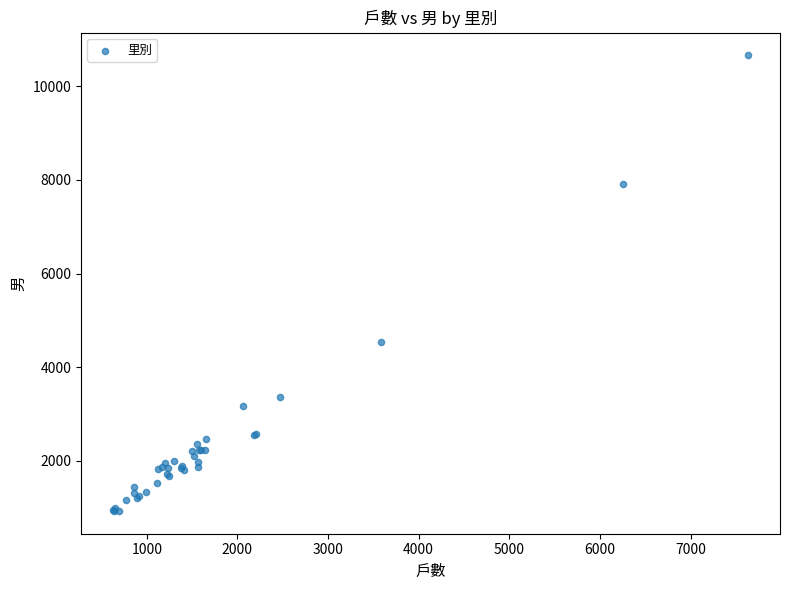

What Y value in the scatter plot is closest to 5794?

4529